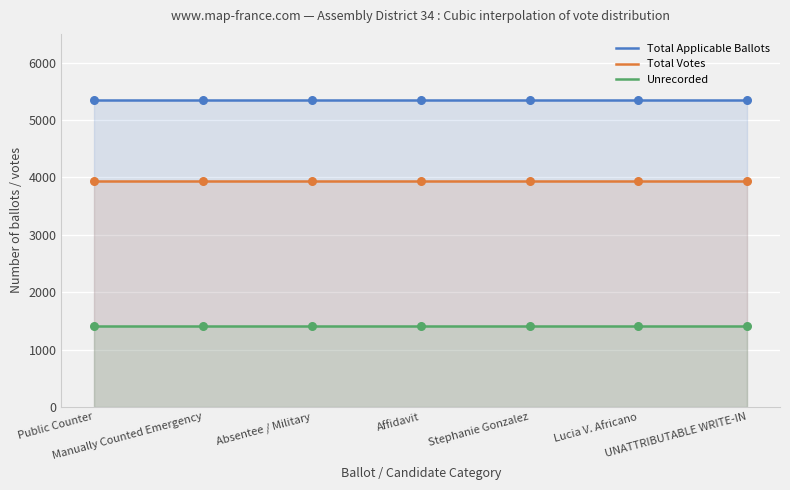

True or false: Total Votes and Unrecorded cross at least once.

False